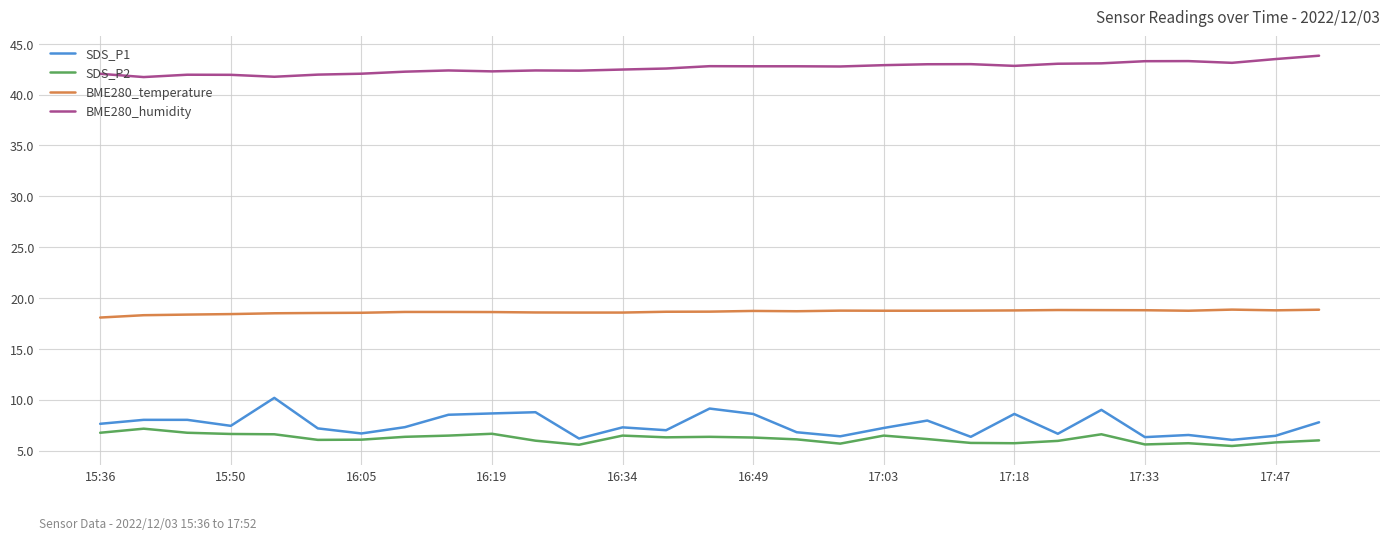

True or false: BME280_temperature and SDS_P1 cross at least once.

False